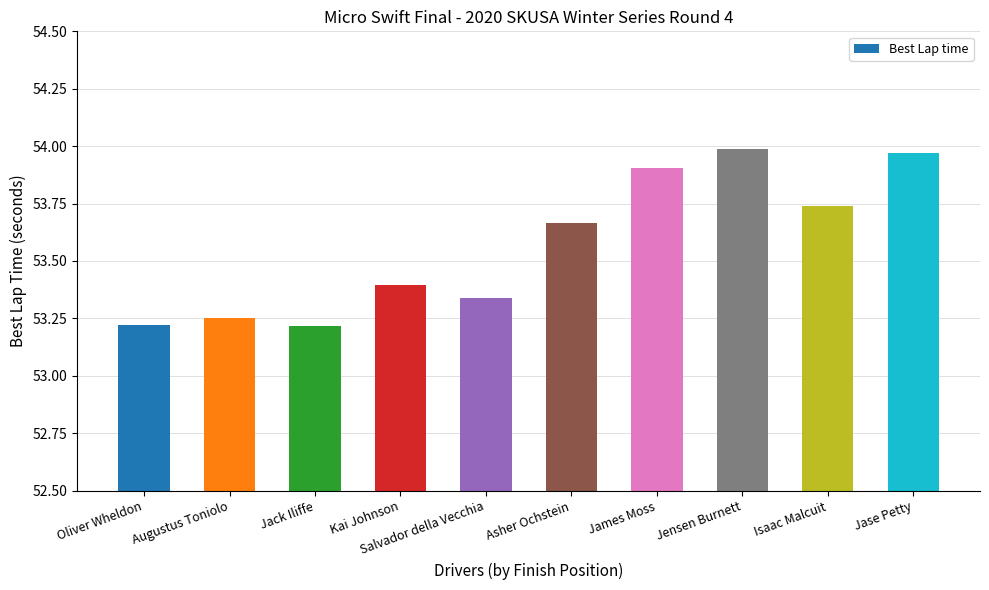

Which category has the highest value across all series?

Jensen Burnett